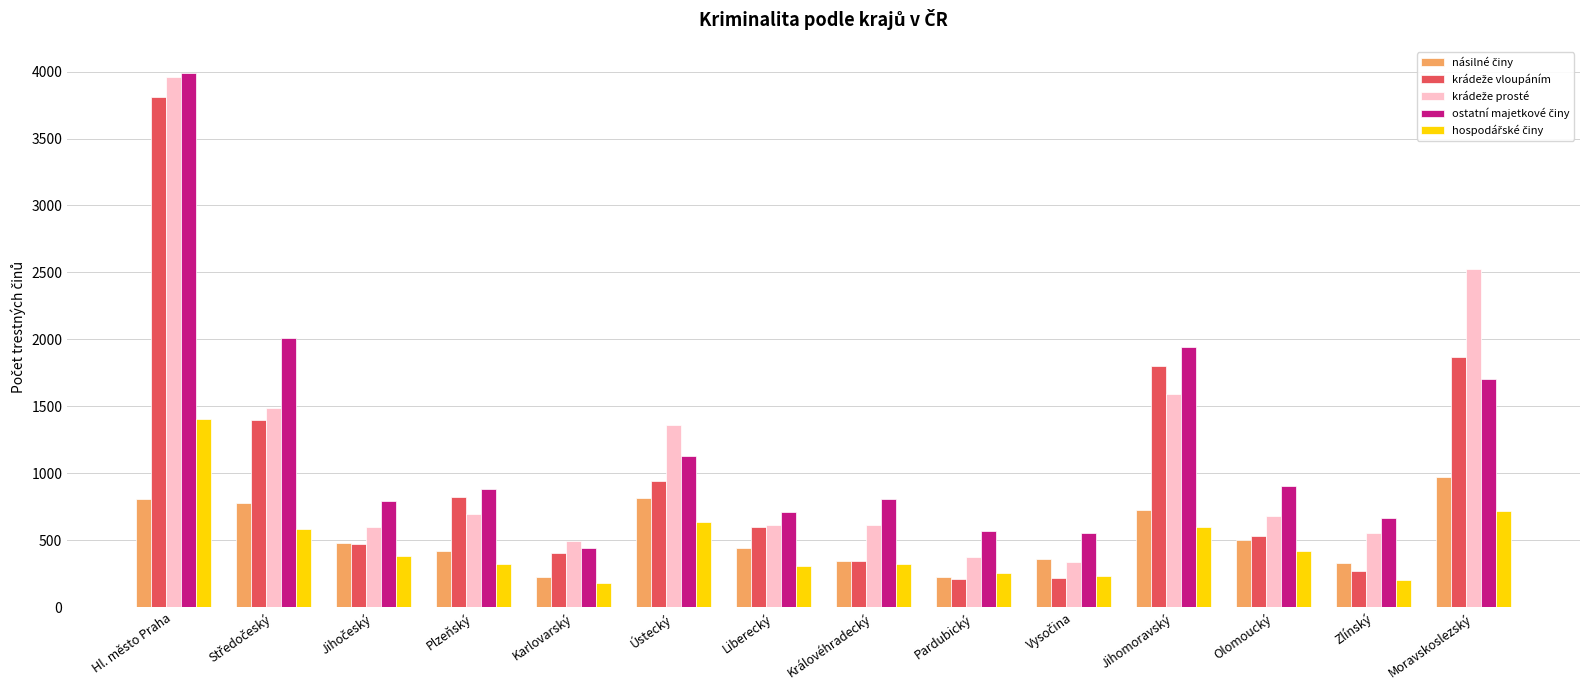

What is the difference between the highest and lowest values at Zlínský?

464